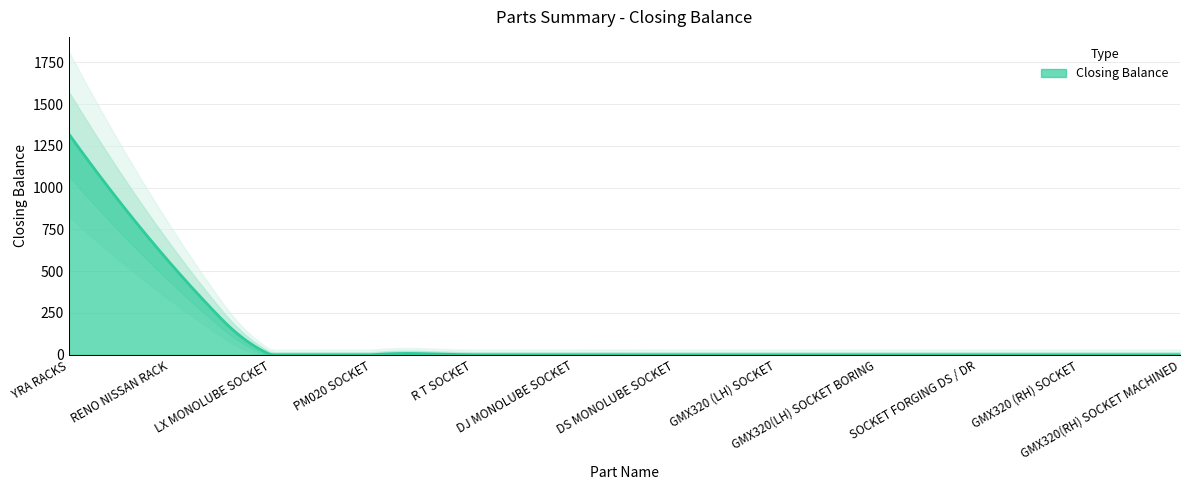

Does the chart have visible grid lines?

Yes